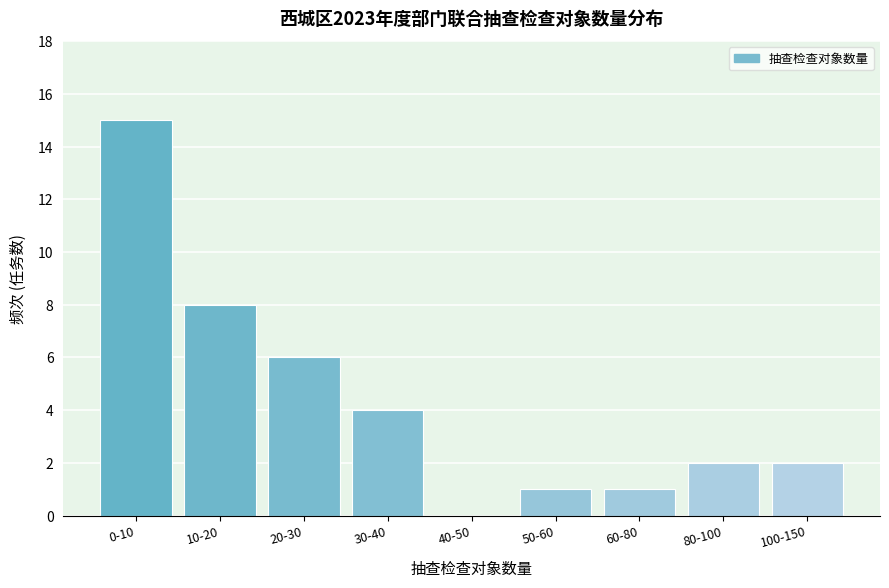

Reading right to left, what are all the values shown in this chart?

100-150=2	80-100=2	60-80=1	50-60=1	40-50=0	30-40=4	20-30=6	10-20=8	0-10=15